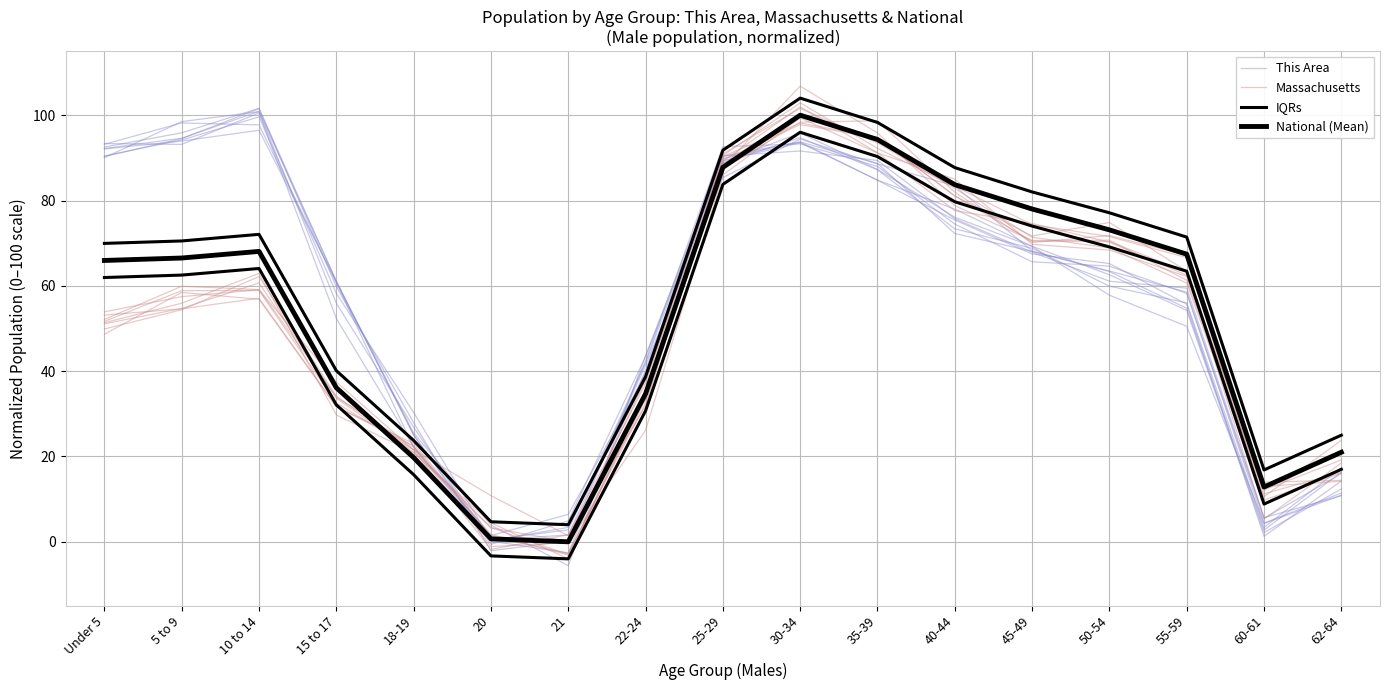

Reading right to left, what are all the values shown in this chart?

This Area: 10.9	4.3	50.5	57.8	69.2	76.1	87.3	95.8	89.0	43.5	4.9	-0.6	25.0	61.0	101.6	95.9	92.5
Massachusetts: 16.3	11.2	62.5	70.2	74.6	77.6	91.2	102.0	89.2	34.7	-4.0	4.5	20.9	29.7	62.9	55.9	51.4
IQRs: 25.0	16.8	71.4	77.1	82.0	87.7	98.3	104.0	91.8	38.7	4.0	4.7	23.7	40.1	72.1	70.5	69.9
National (Mean): 21.0	12.8	67.4	73.1	78.0	83.7	94.3	100.0	87.8	34.7	0.0	0.7	19.7	36.1	68.1	66.5	65.9